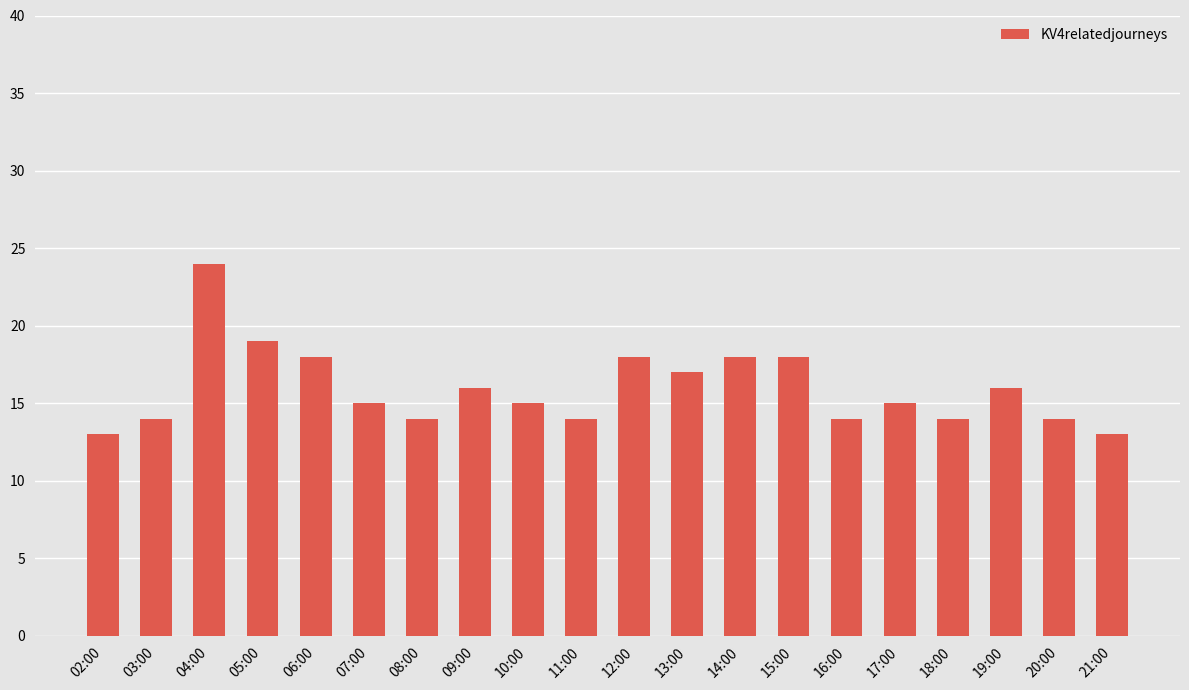

What is the minimum value shown in the chart?

13